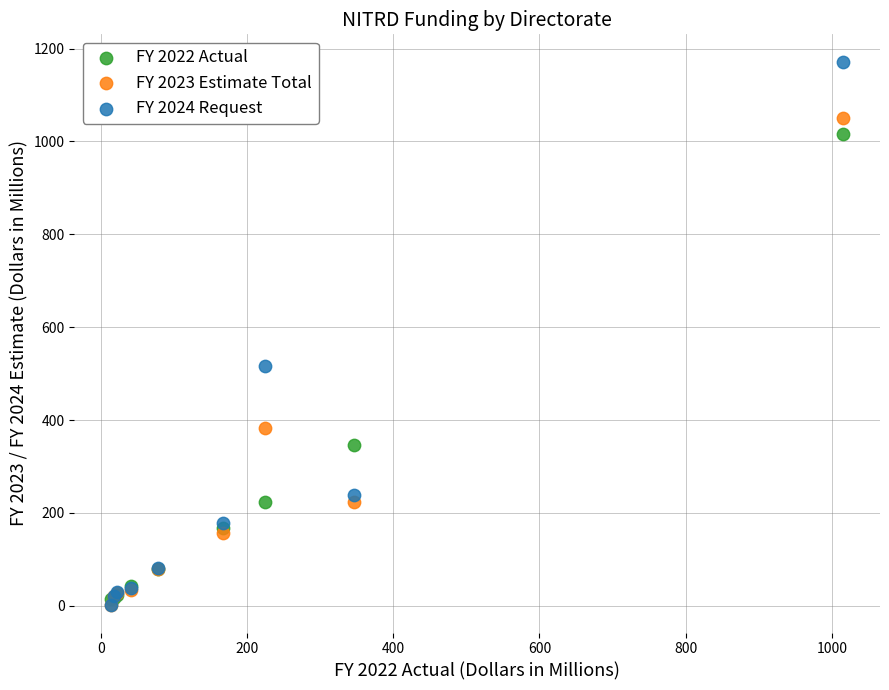

In the FY 2024 Request series, what Y value is closest to 586?

516.8